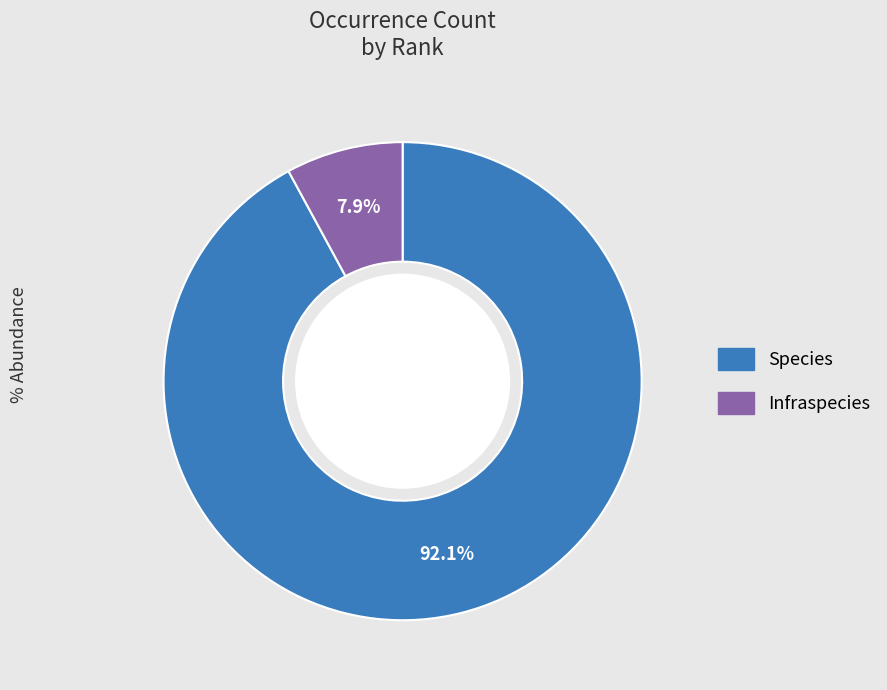

Between Infraspecies and Species, which is larger?

Species